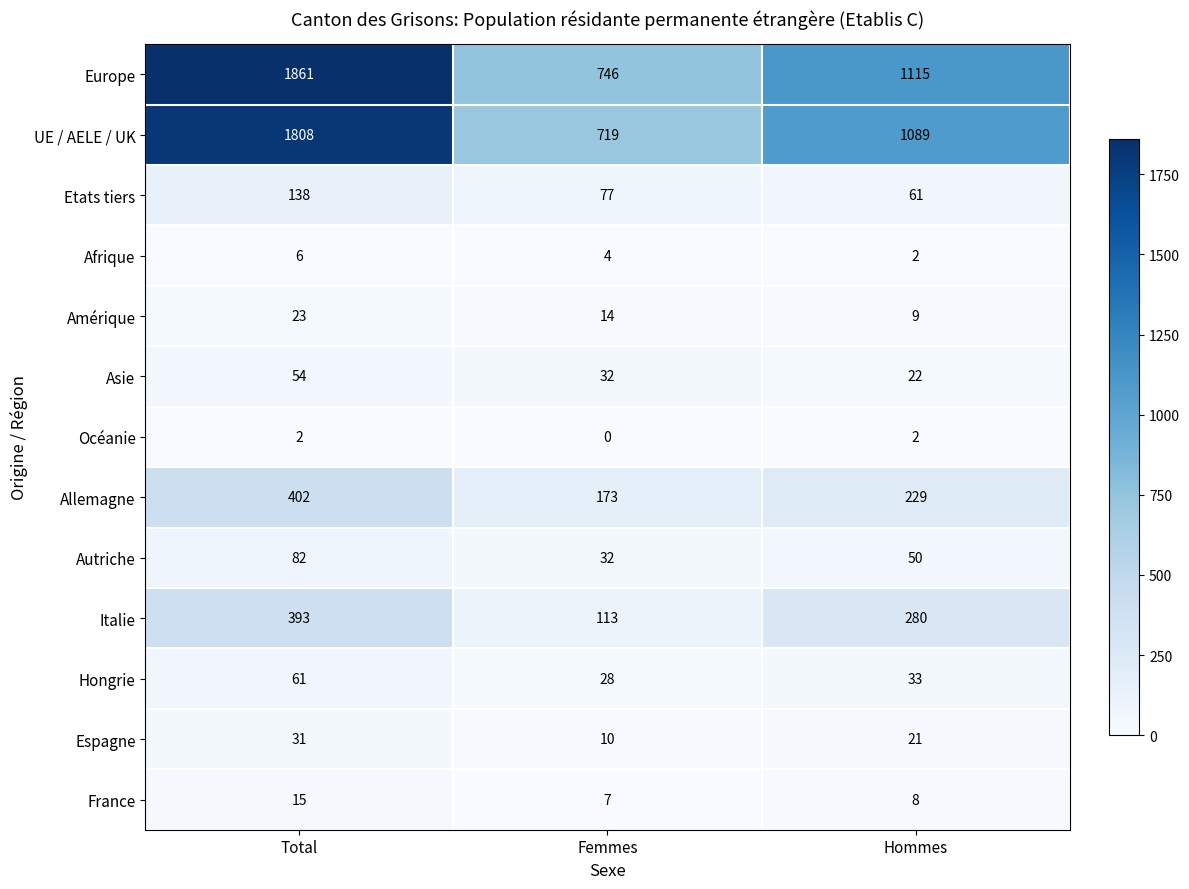

Between Total and Hommes, which series saw the biggest shift?

Europe